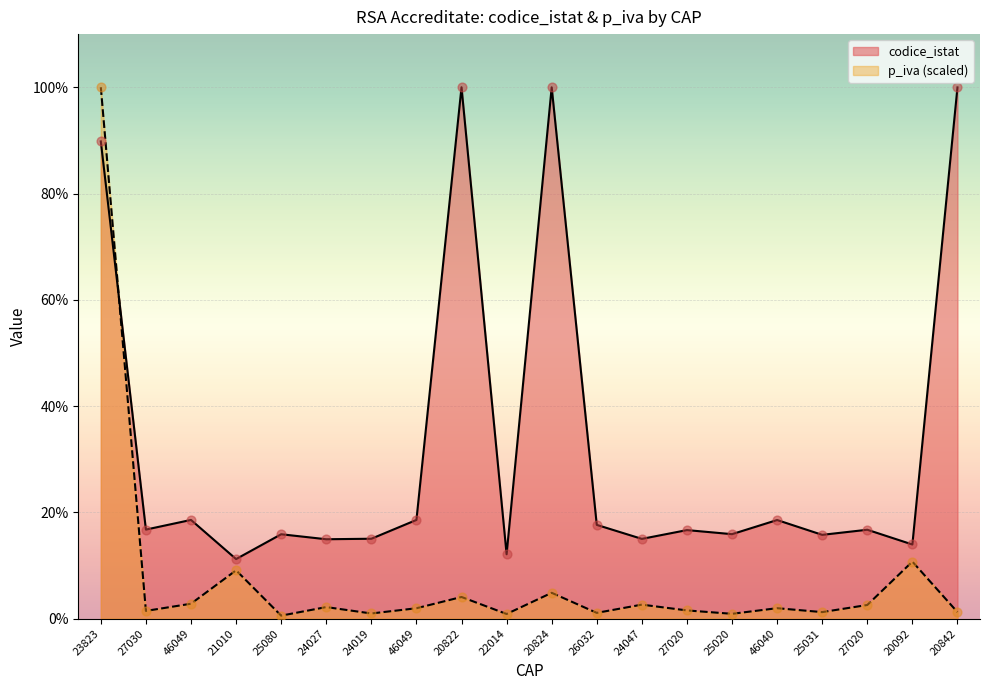

Which series contains the lowest Y value?

p_iva